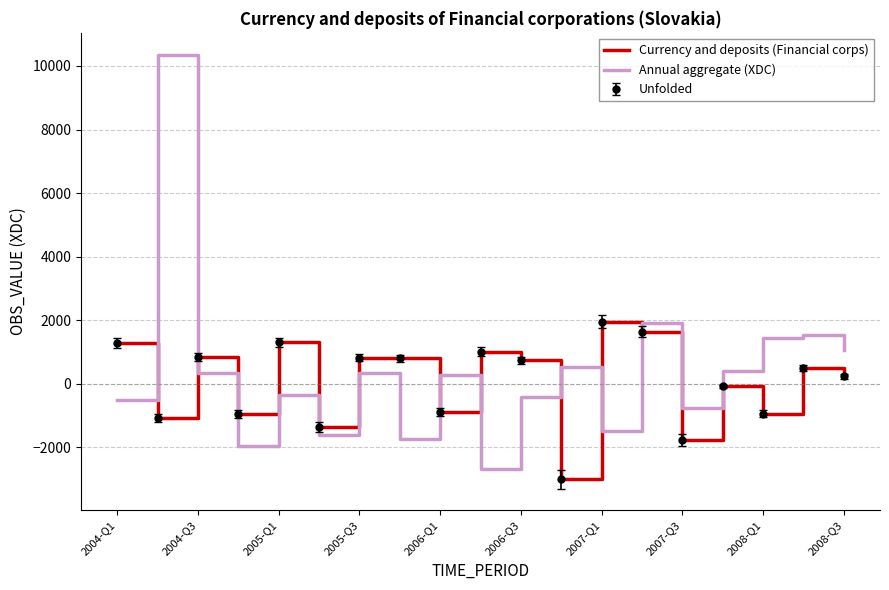

List the series in order of their peak value, highest first.

Annual aggregate (XDC), Currency and deposits (Financial corps)